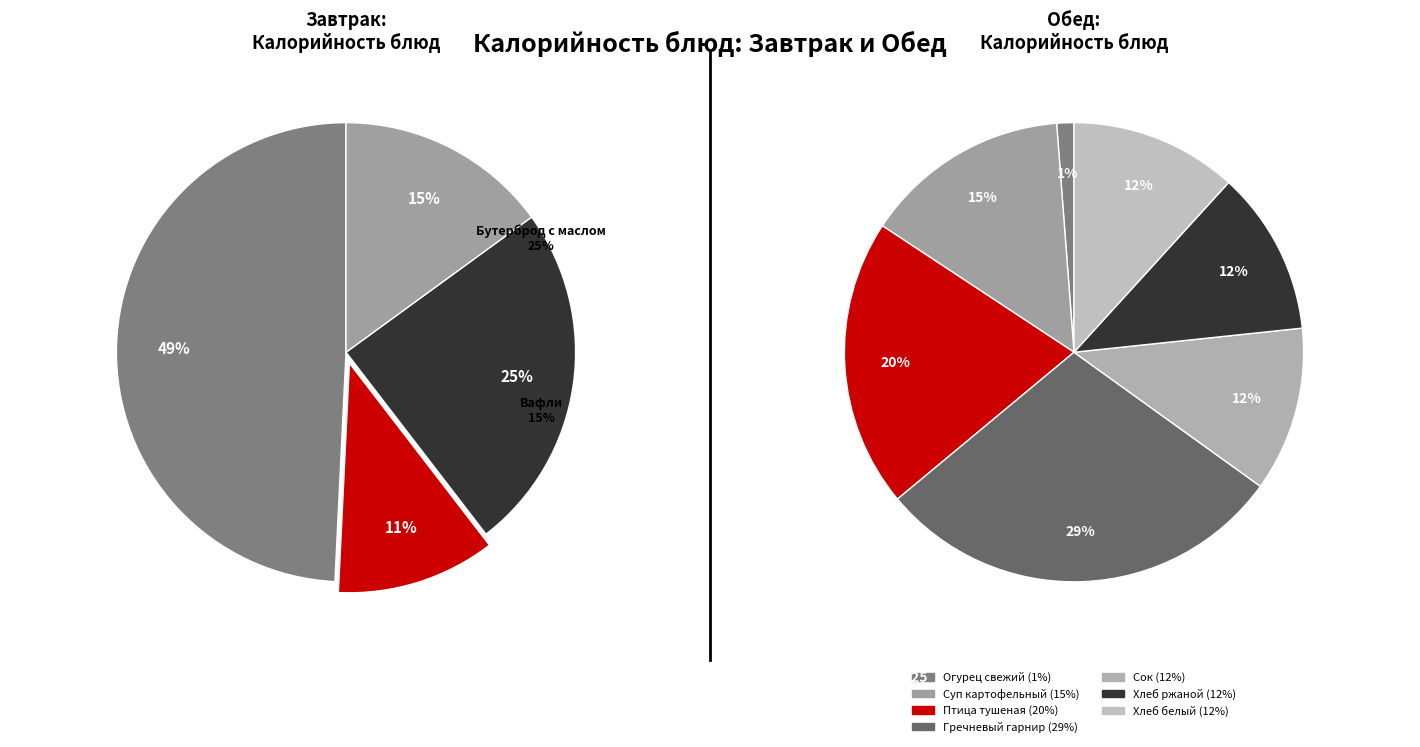

Does Вафли represent more than half of the total?

No